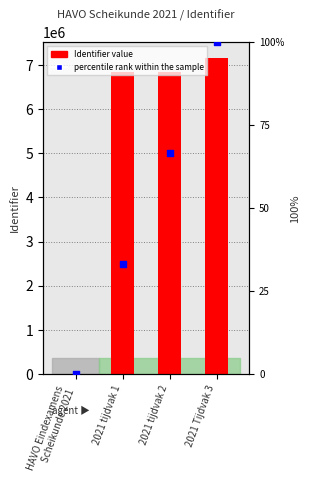

Which series contains the lowest Y value?

Identifier value